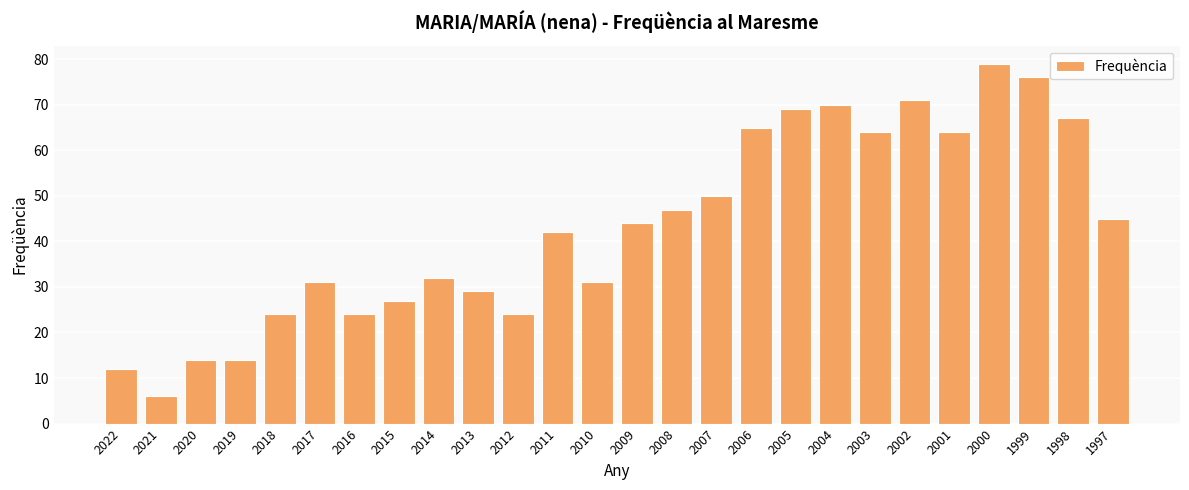

What is the value of the 16th bar from the left?

50